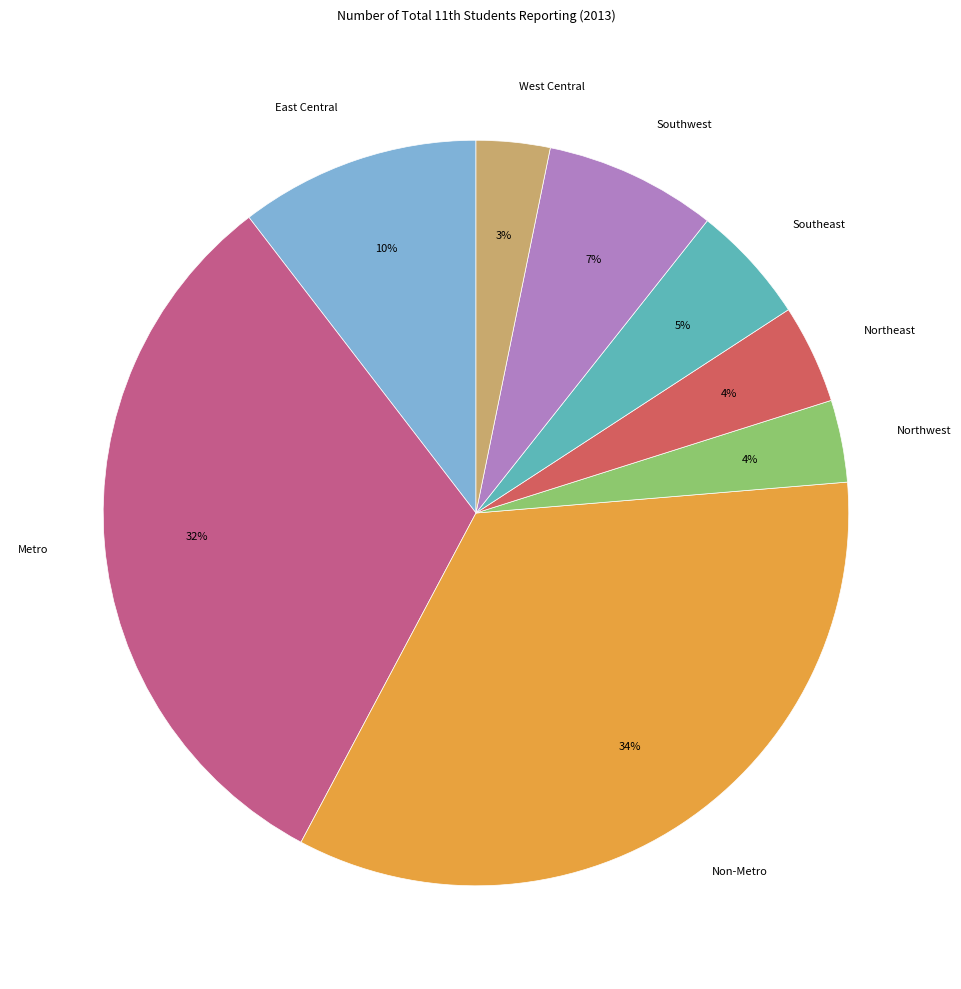

How many segments does this pie chart have?

8